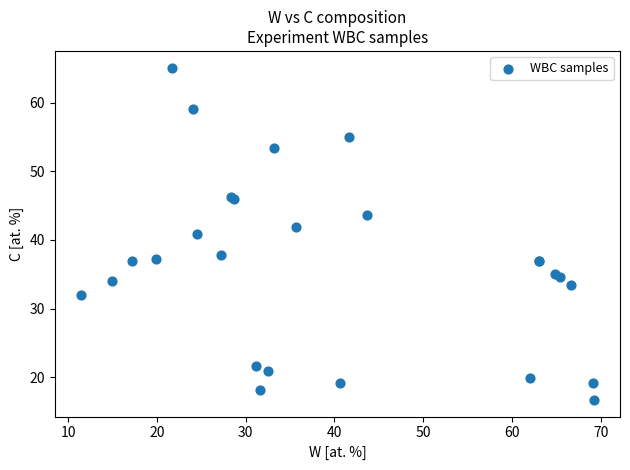

What Y value in the scatter plot is closest to 40?

40.8